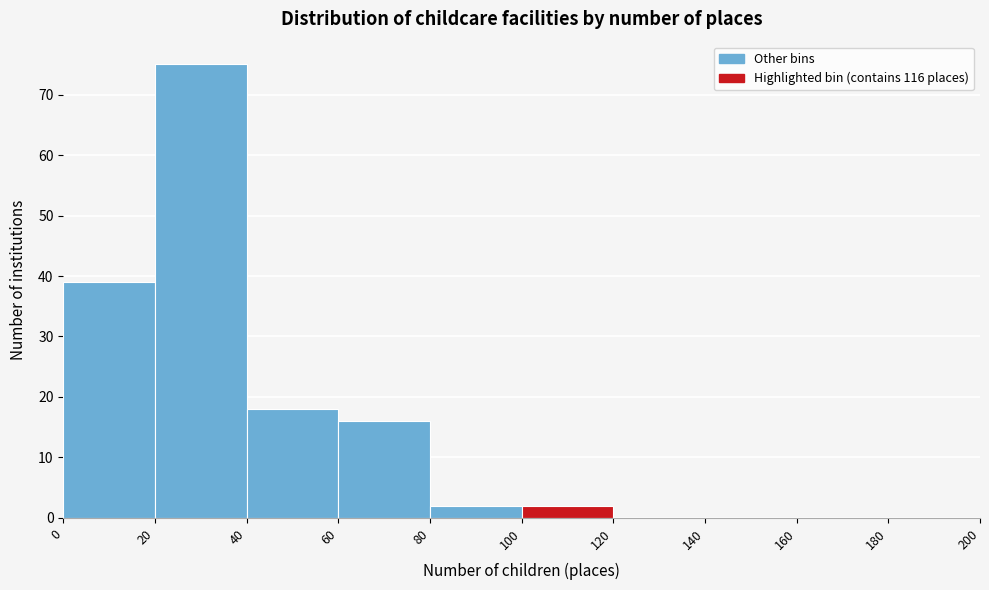

Over which range of the x-axis is the bar tallest?

20 to 40